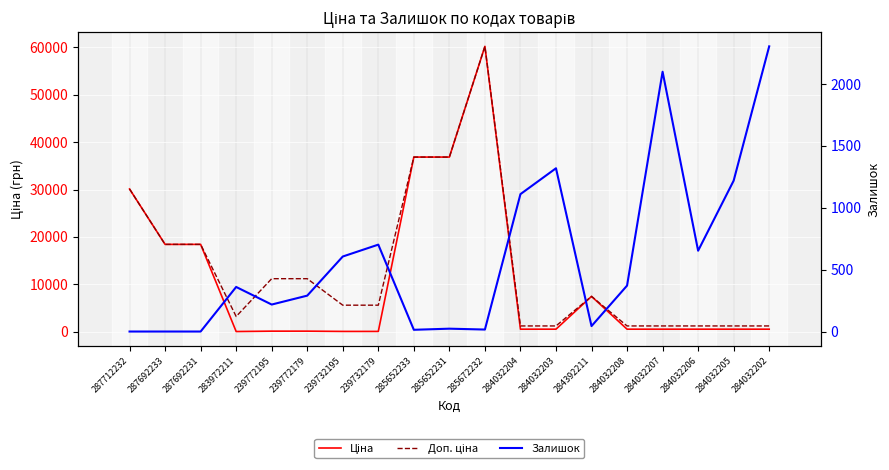

Which series has the largest total across all categories?

Доп. ціна